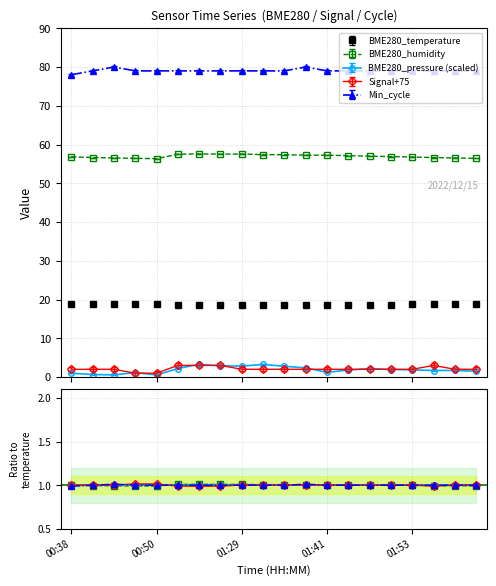

What is the highest value of the BME280_humidity series?

57.6